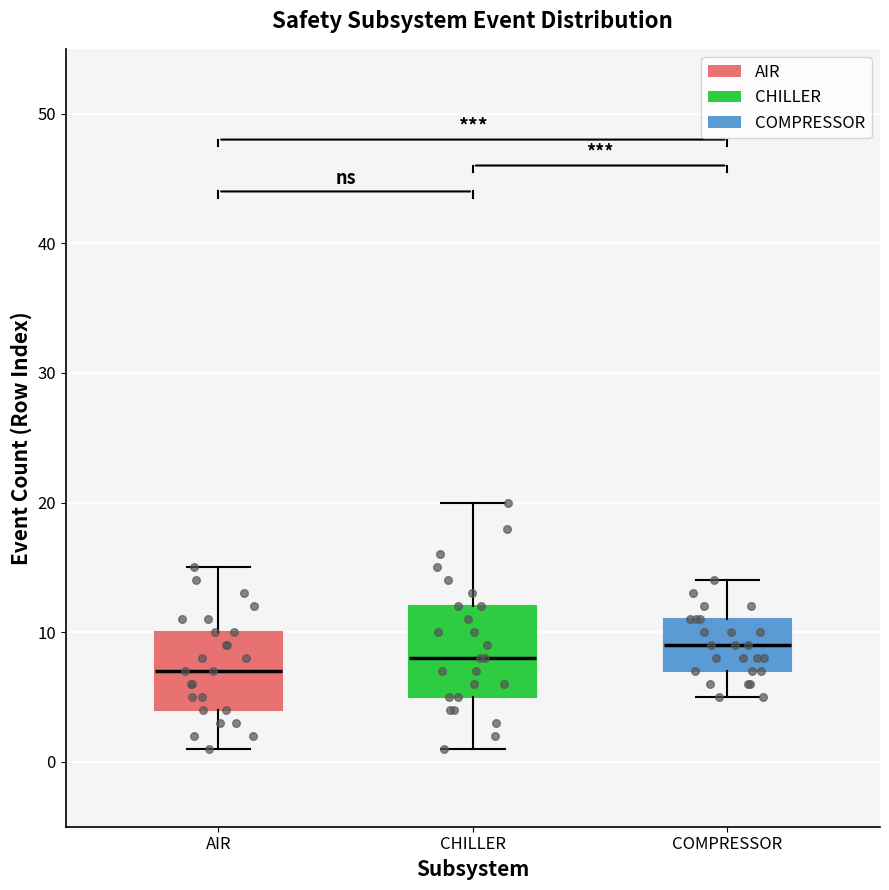

Reading left to right, read every box against the y-axis: the position of its median line, the range the box covers, and the ends of its whiskers. The values are not printed on the chart, so give them approximately, as read against the axis.

AIR: median 7, box 4 to 10, whiskers 1 to 15
CHILLER: median 8, box 5 to 12, whiskers 1 to 20
COMPRESSOR: median 9, box 7 to 11, whiskers 5 to 14